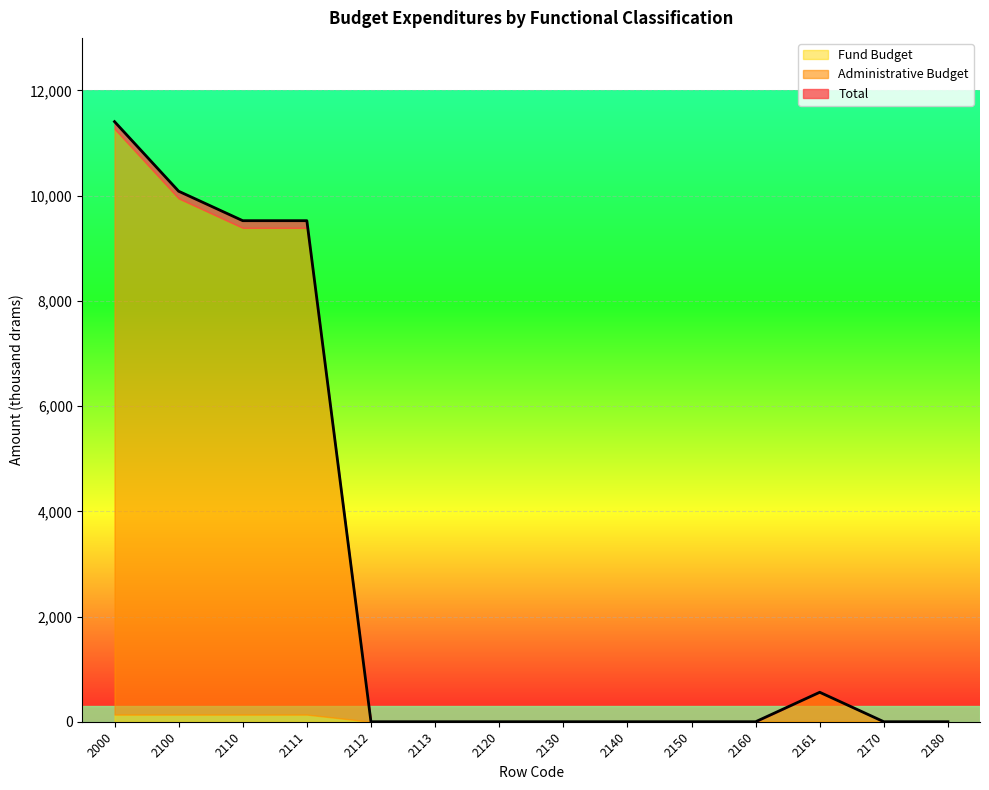

What is the difference between the maximum and minimum values in the Total series?

11408